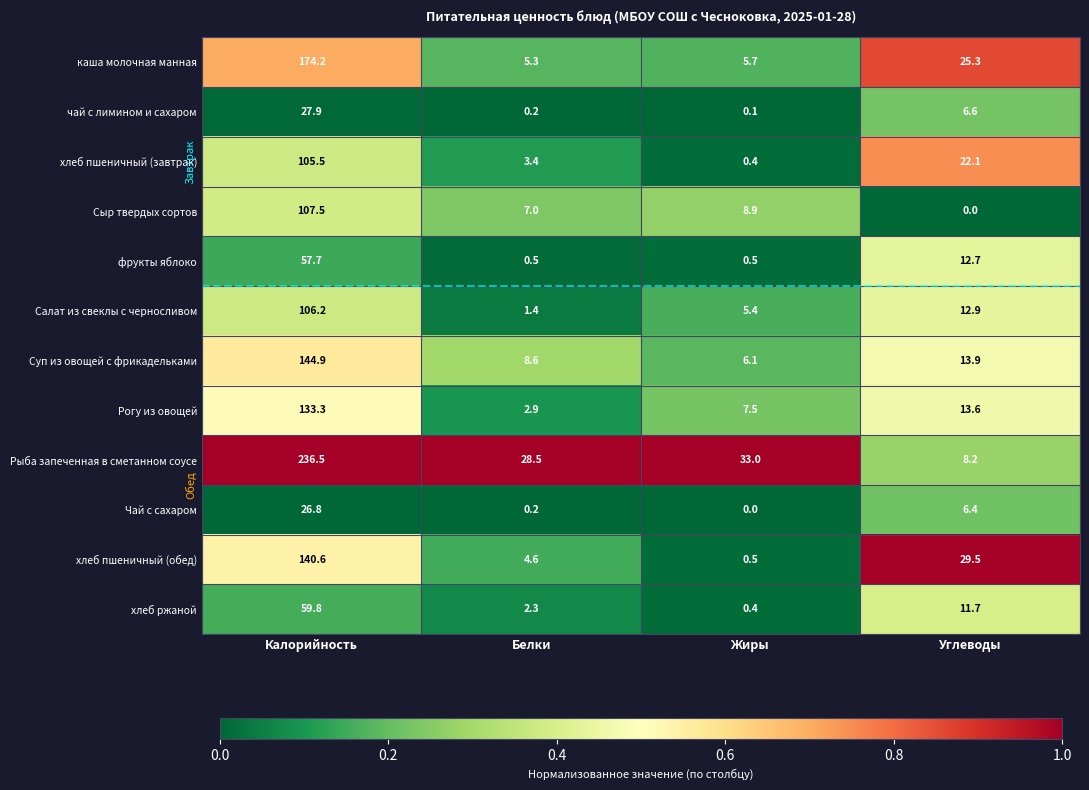

List the series in order of their peak value, highest first.

Рыба запеченная в сметанном соусе, каша молочная манная, Суп из овощей с фрикадельками, хлеб пшеничный (обед), Рогу из овощей, Сыр твердых сортов, Салат из свеклы с черносливом, хлеб пшеничный (завтрак), хлеб ржаной, фрукты яблоко, чай с лимином и сахаром, Чай с сахаром